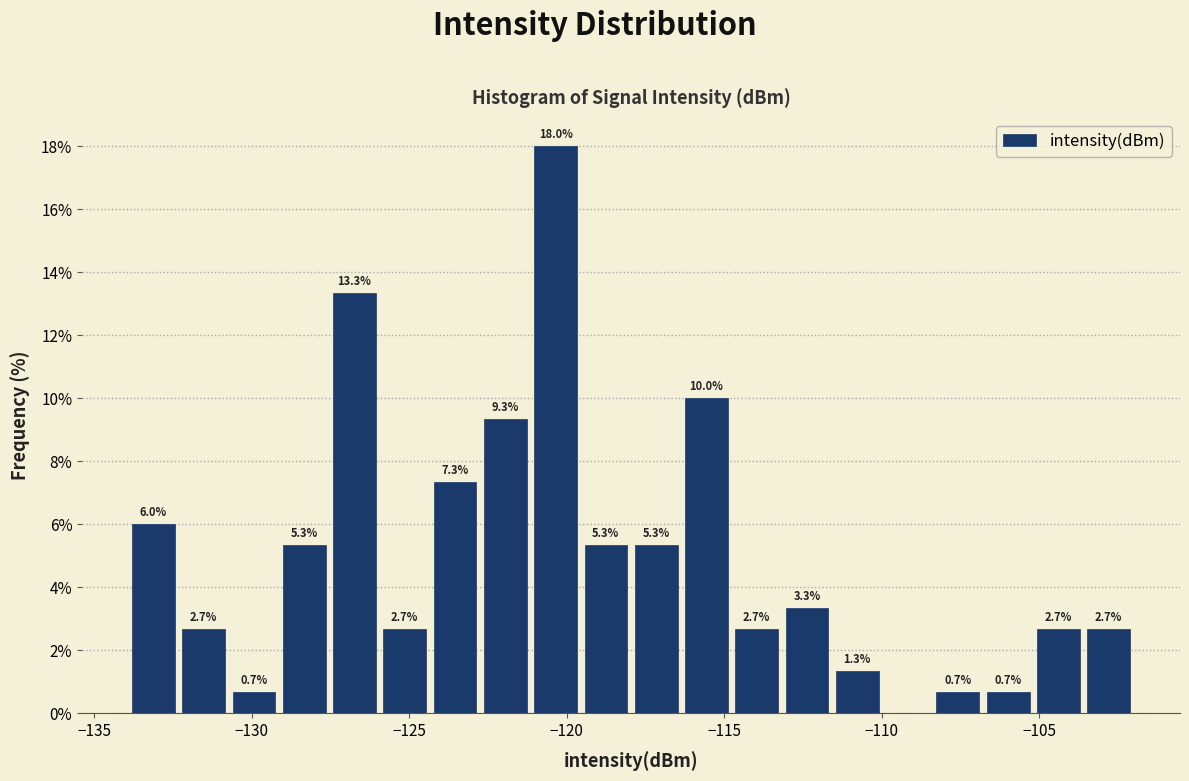

Around what value on the x-axis is the tallest bar? Give the approximate position of its centre, as read against the axis.

-120.5